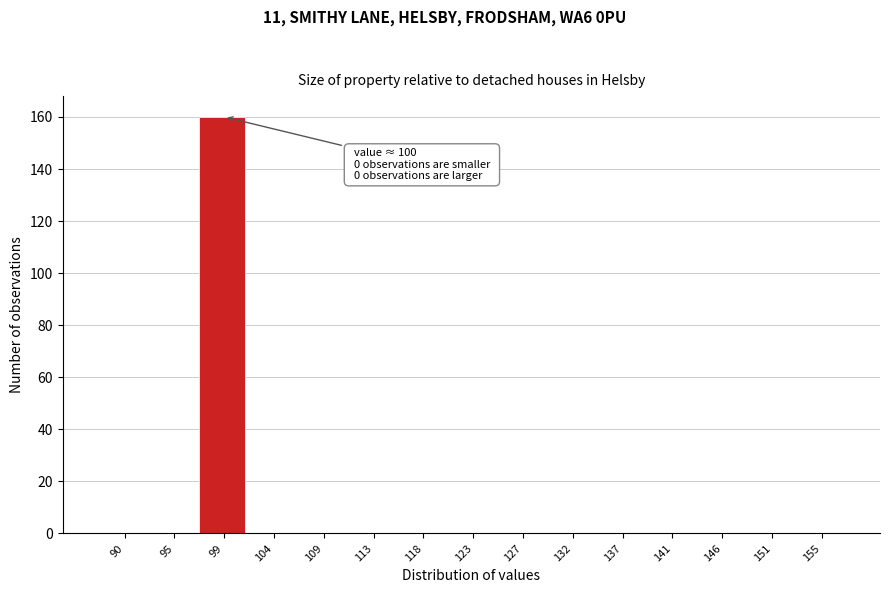

Reading right to left, transcribe all the data shown in this chart.

155=0	151=0	146=0	141=0	137=0	132=0	127=0	123=0	118=0	113=0	109=0	104=0	99=160	95=0	90=0